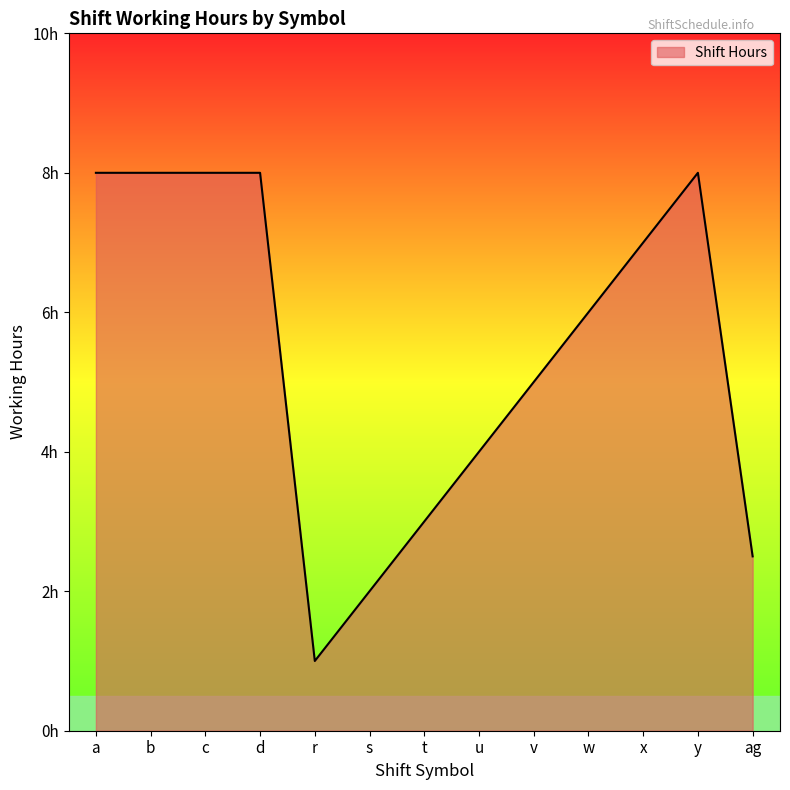

What is the change in value from s to w?

+4.0